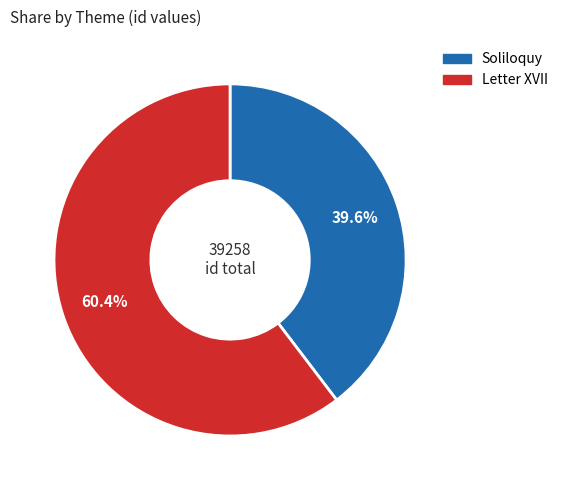

What is the total percentage of Soliloquy and Letter XVII?

100.0%